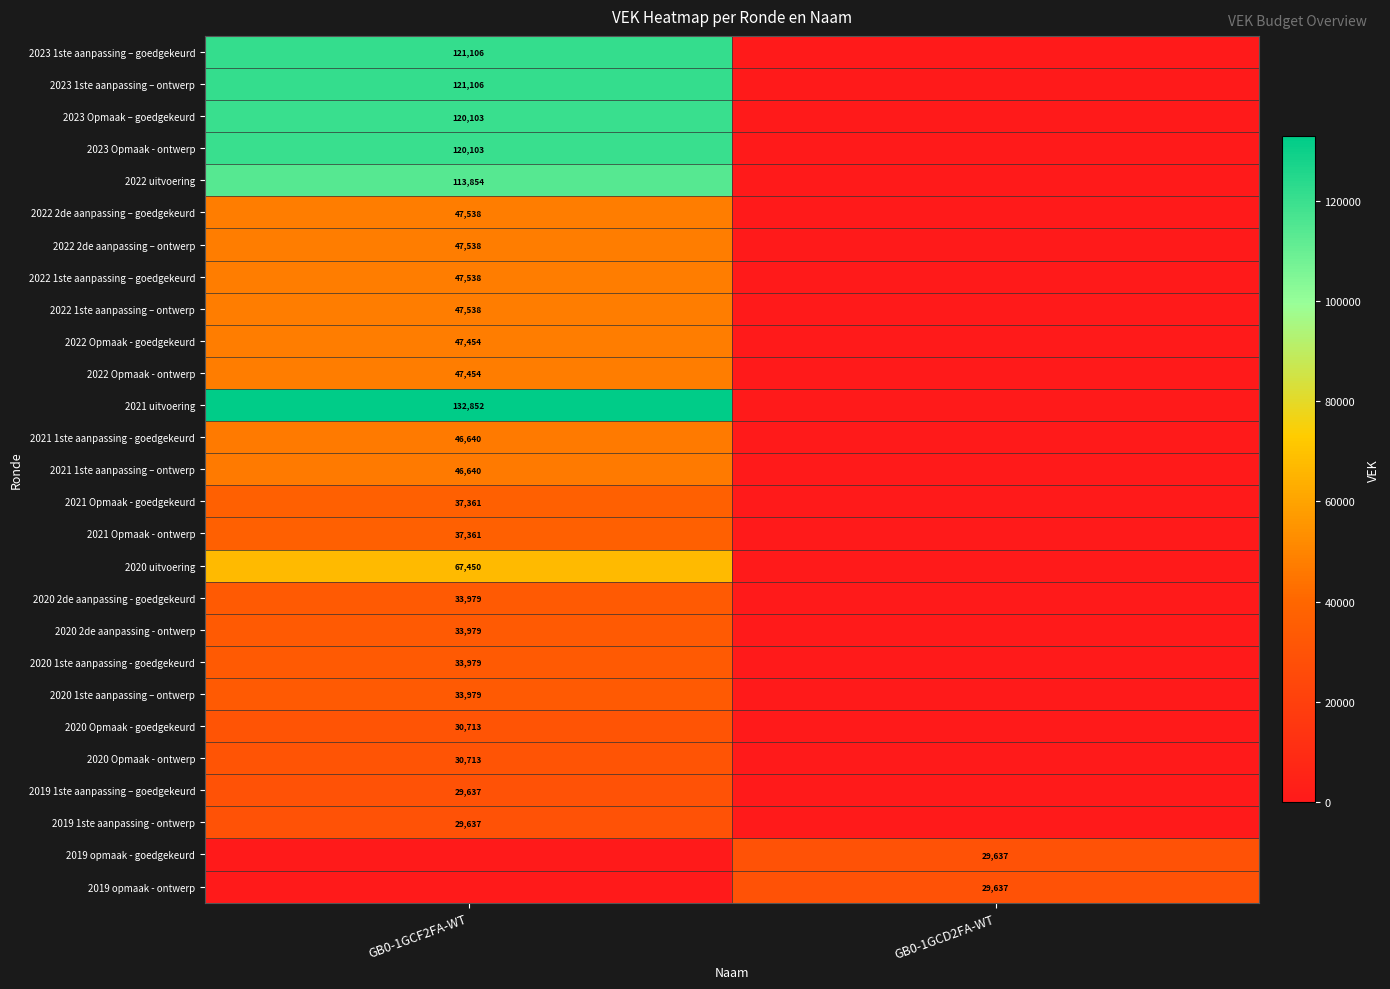

Is it true that 2022 2de aanpassing – ontwerp equals 47538 at GB0-1GCF2FA-WT?

True